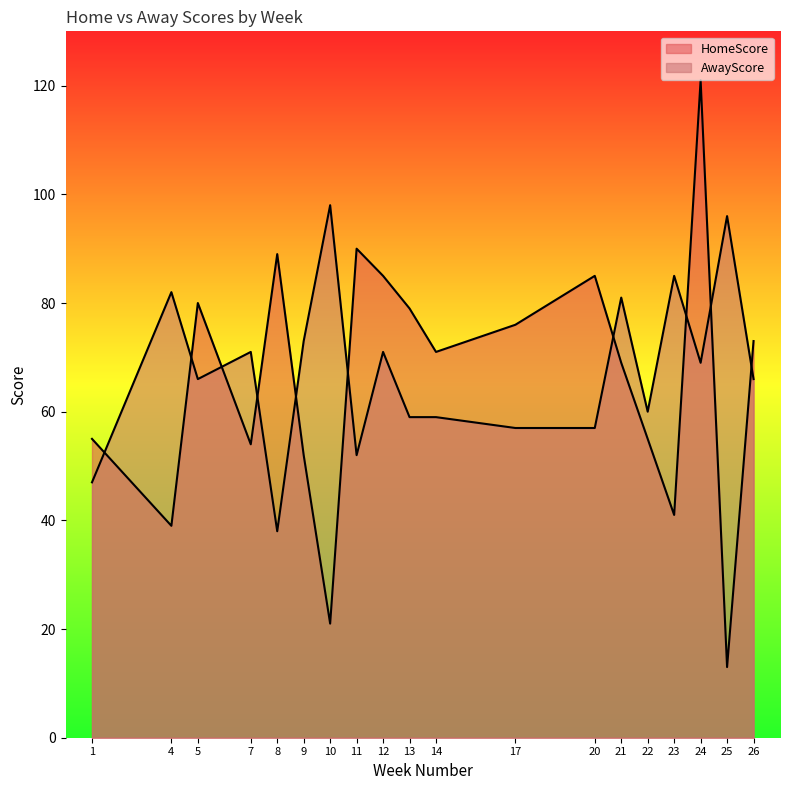

Rank the series by their average value, from lowest to highest.

HomeScore, AwayScore